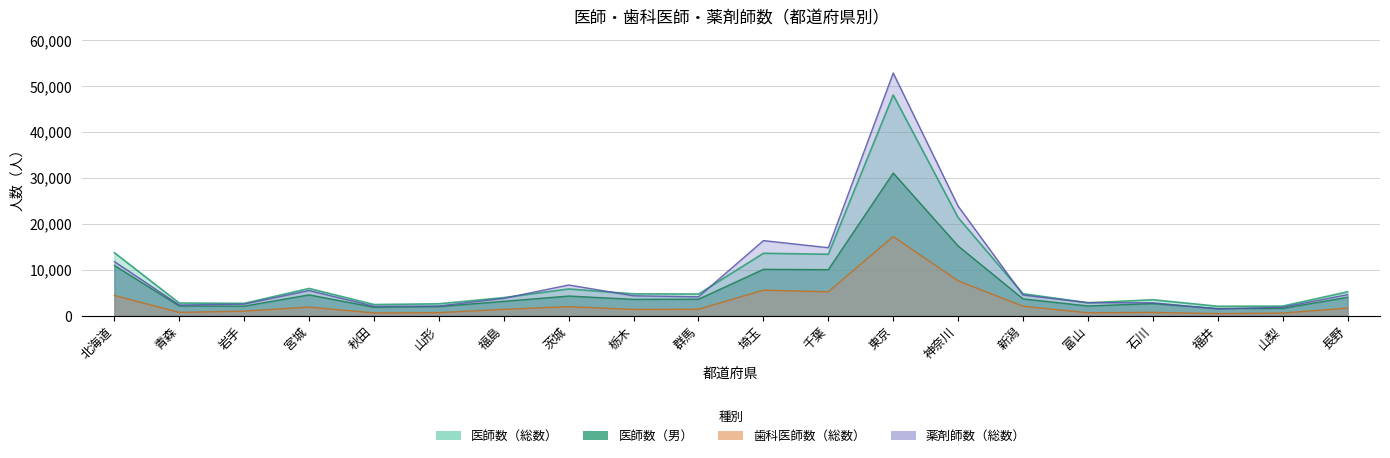

What is the average value of the 薬剤師数（総数） series?

8570